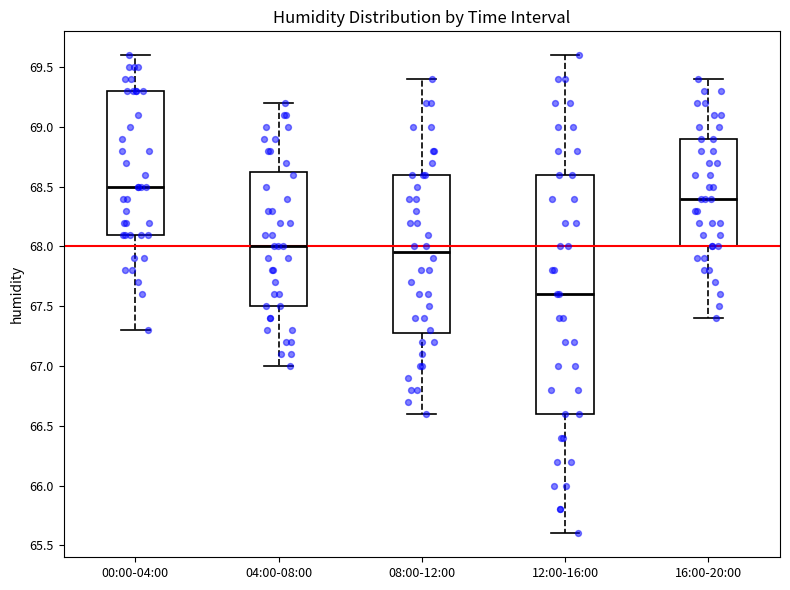

Which box has the highest median line?

00:00-04:00